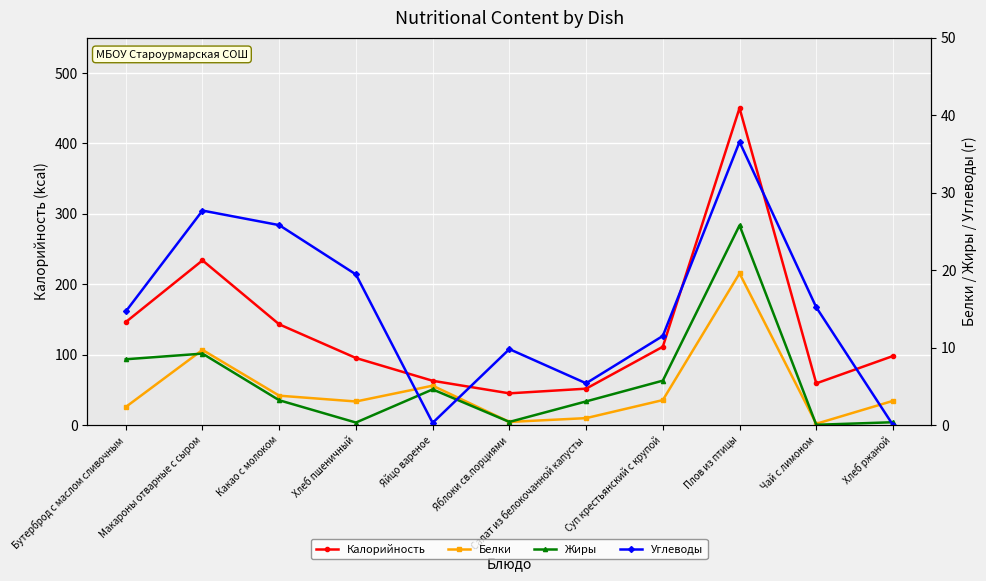

At which category is the sum across all series the highest?

Плов из птицы